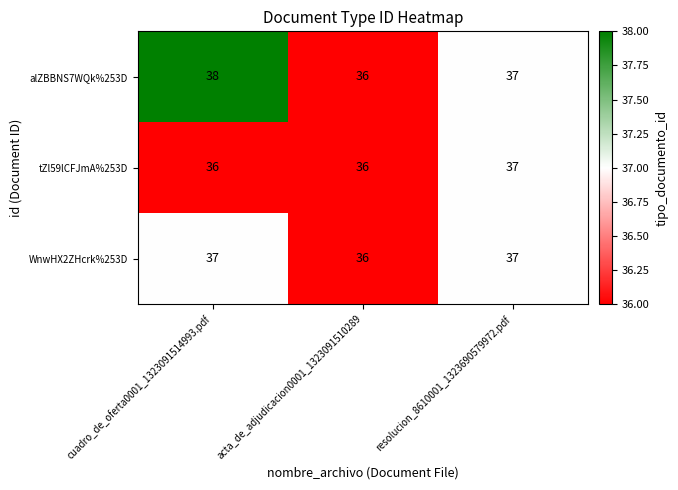

The value of tZl59lCFJmA%253D at acta_de_adjudicacion0001_1323091510289 is 14. True or false?

False